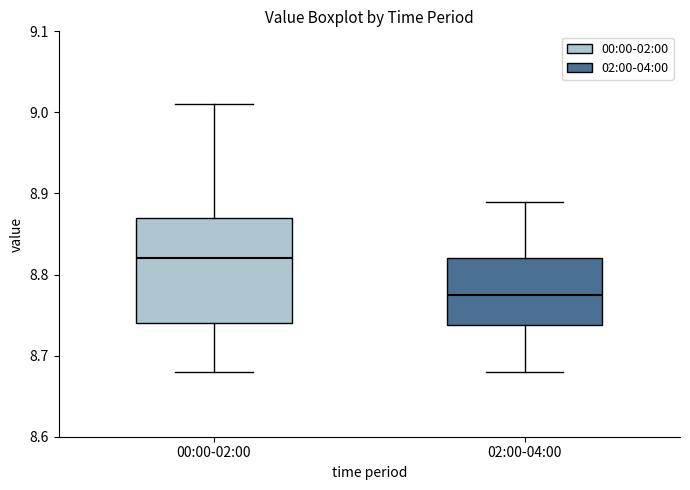

Reading left to right, read every box against the y-axis: the position of its median line, the range the box covers, and the ends of its whiskers. The values are not printed on the chart, so give them approximately, as read against the axis.

00:00-02:00: median 8.82, box 8.74 to 8.87, whiskers 8.68 to 9.01
02:00-04:00: median 8.78, box 8.74 to 8.82, whiskers 8.68 to 8.89